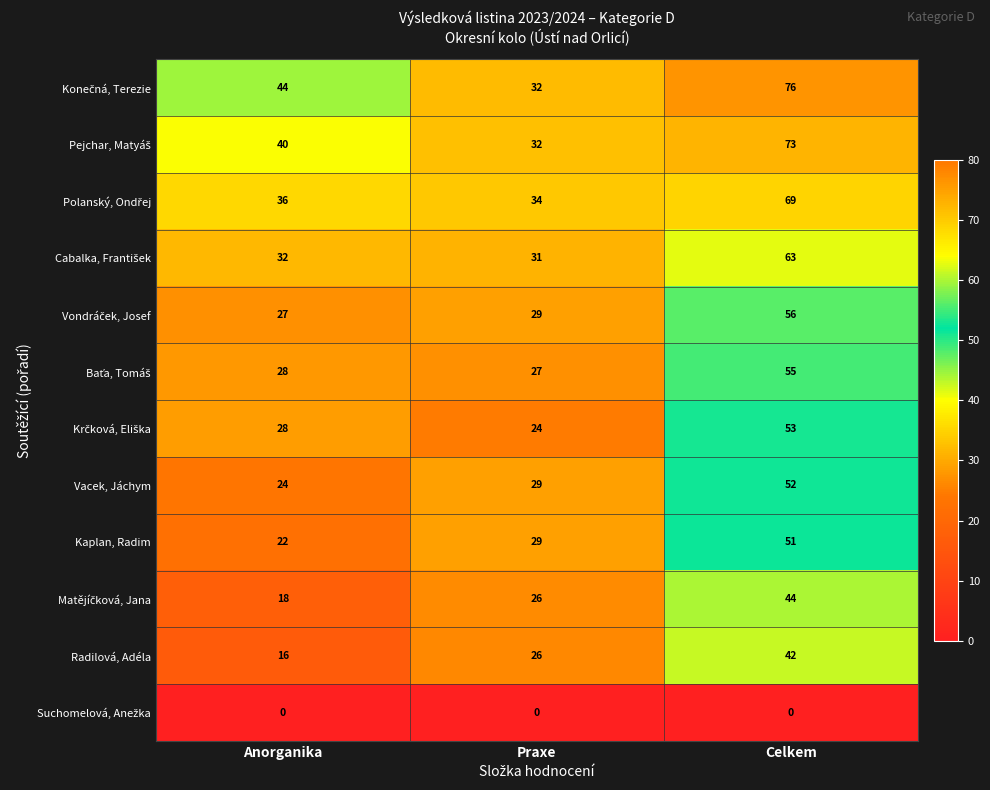

How many series are shown in this chart?

12